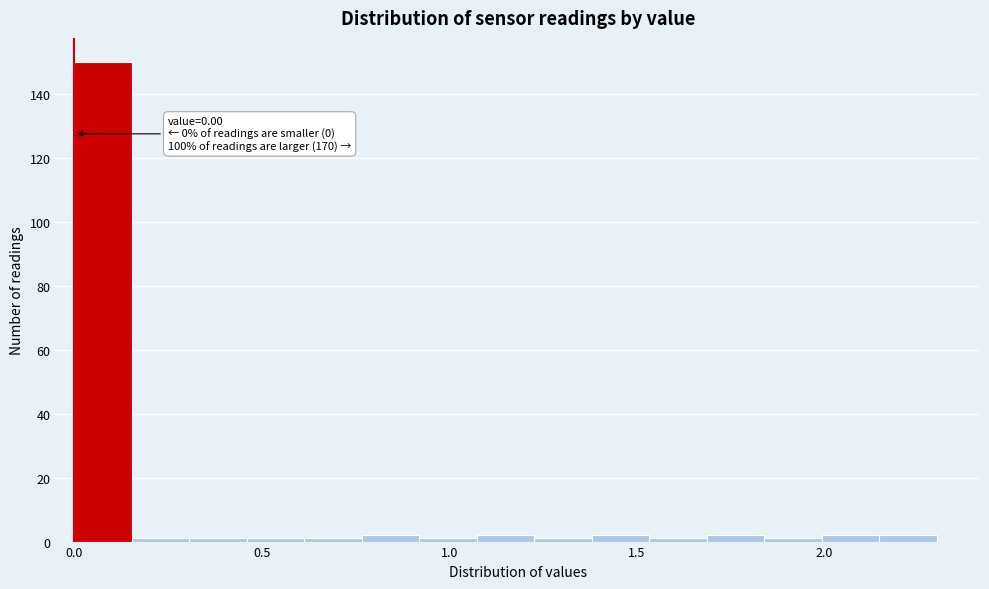

Read against the x-axis, roughly where is the centre of the tallest bar?

0.10